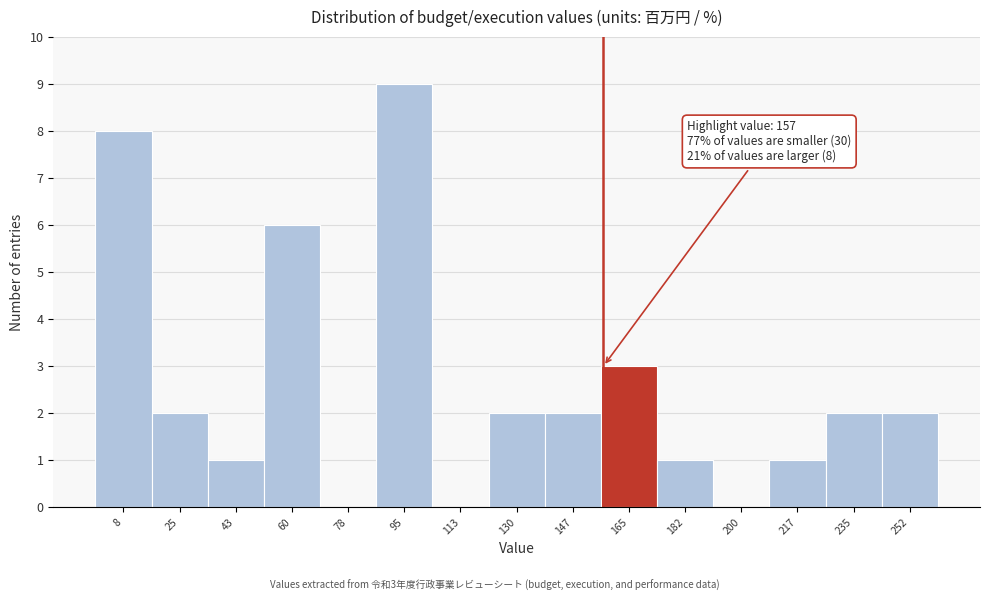

Which range on the x-axis has the tallest bar?

86 to 104